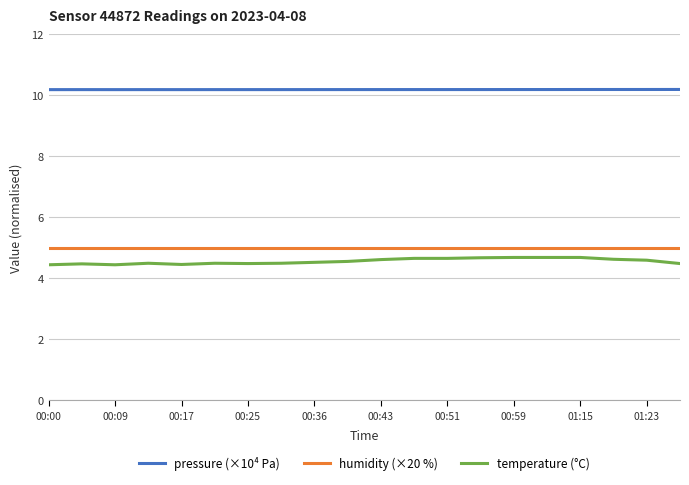

What is the minimum value shown in the chart?

4.4